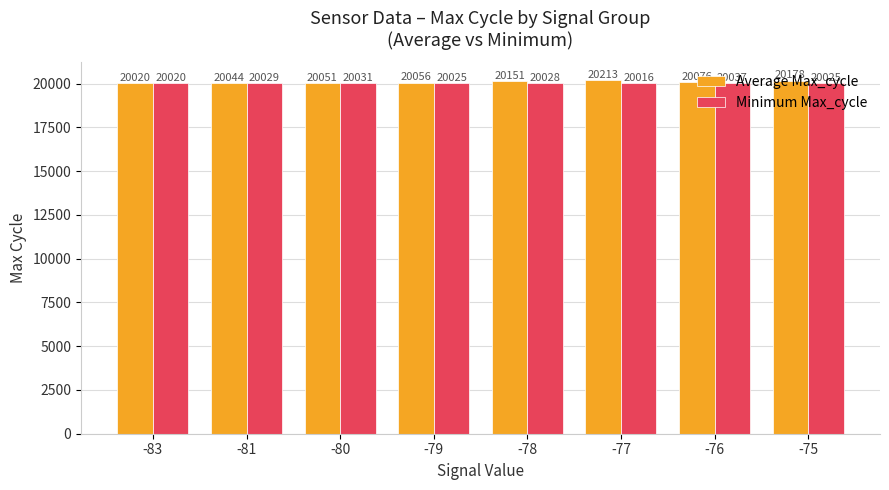

The Average Max_cycle series shows 31111.1 at -80. True or false?

False